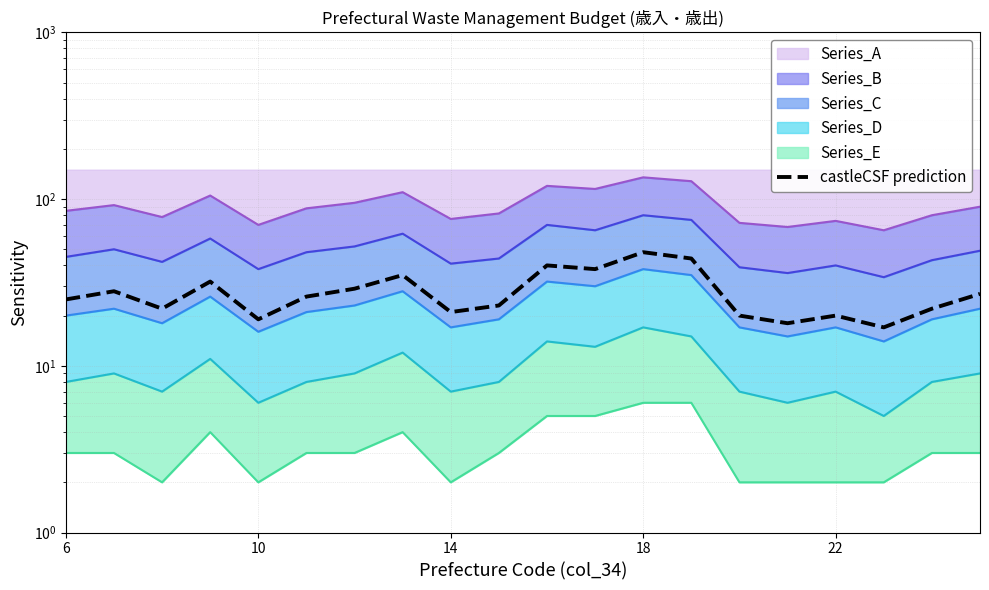

What is the value of the 20th point from the left?

27